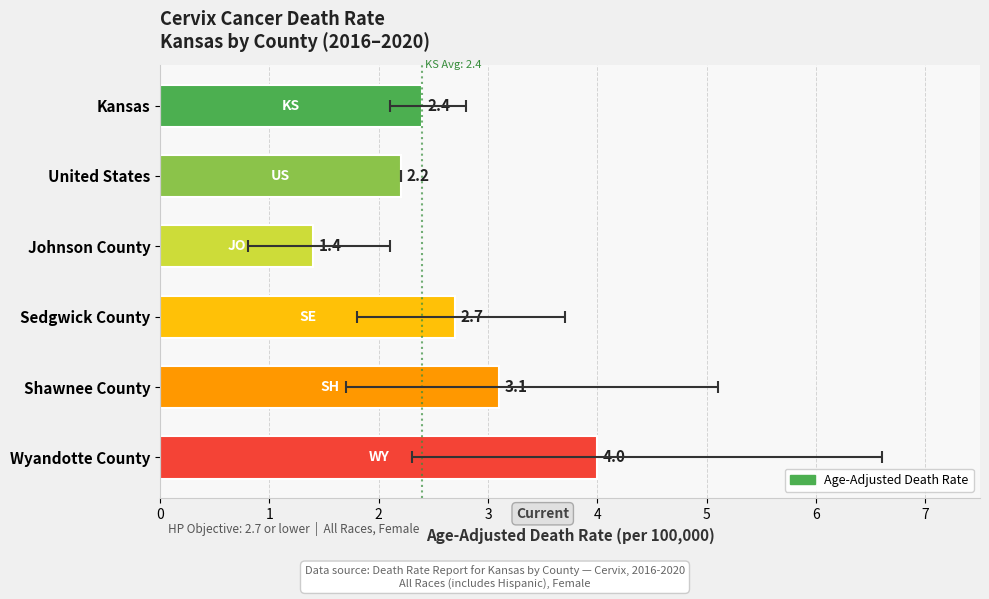

Read the value at Kansas.

2.4